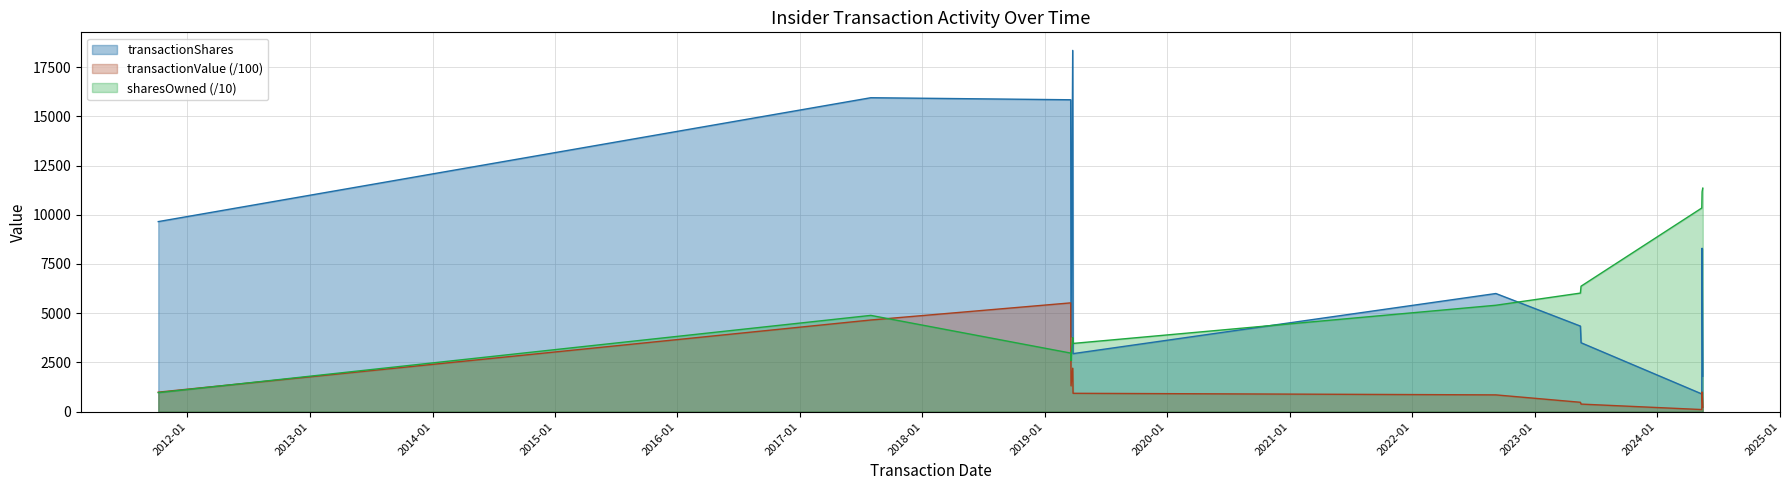

What is the difference between the maximum and minimum values in the transactionShares series?

17445.0